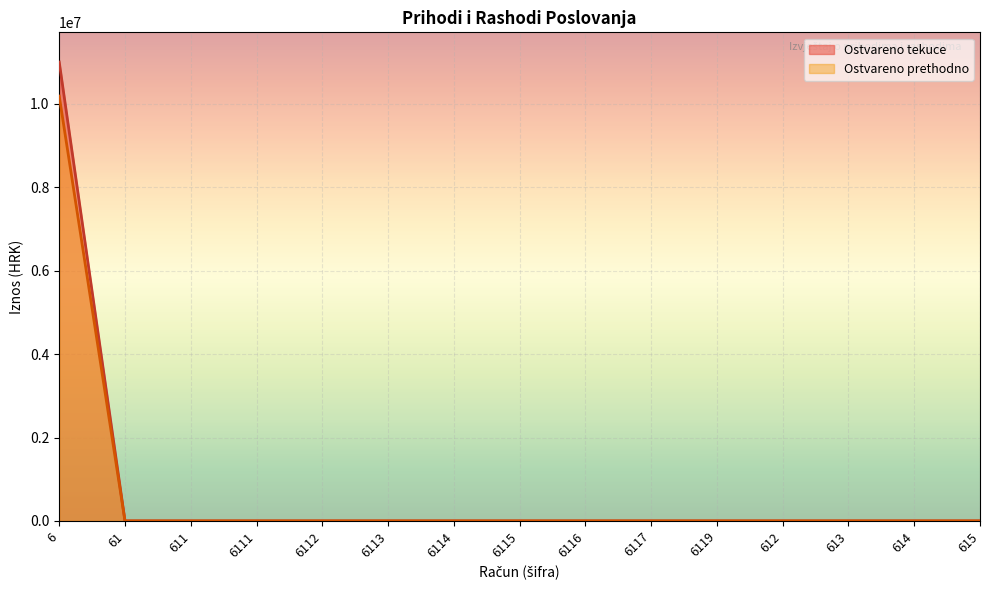

What is the sum of all Ostvareno tekuce values?

11002106